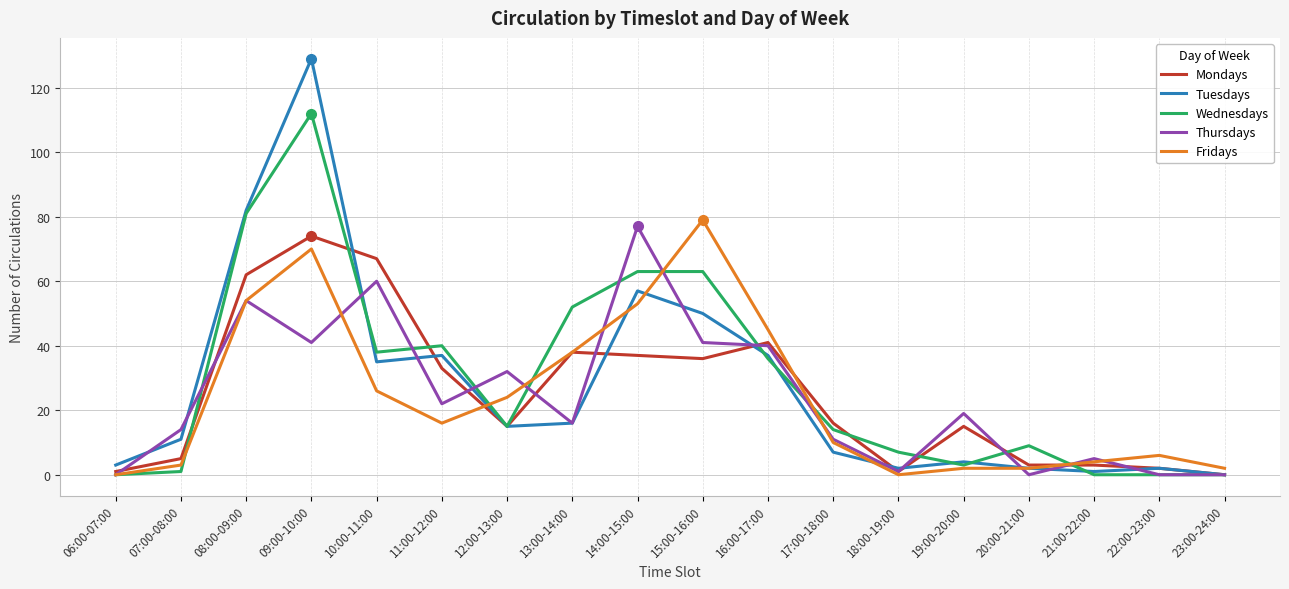

True or false: Tuesdays and Thursdays cross at least once.

True